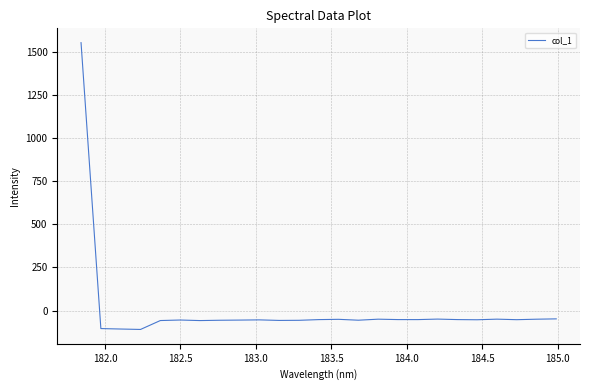

What is the smallest value displayed?

-109.9